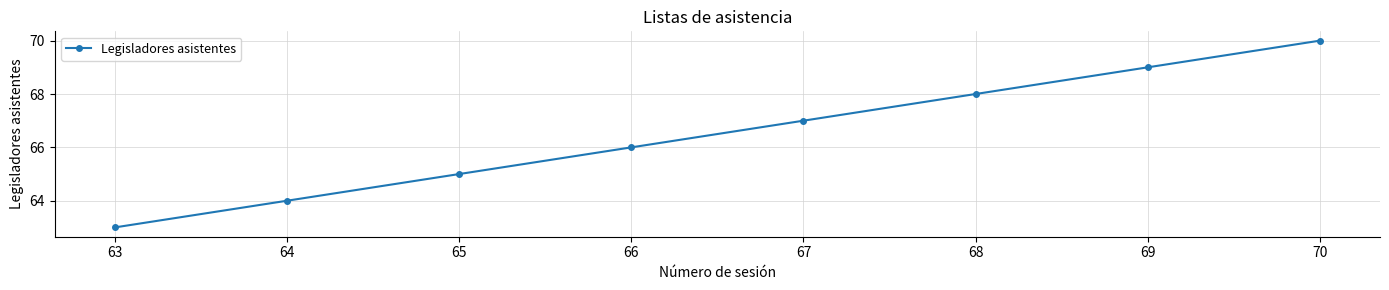

What value does the data have at 63?

63